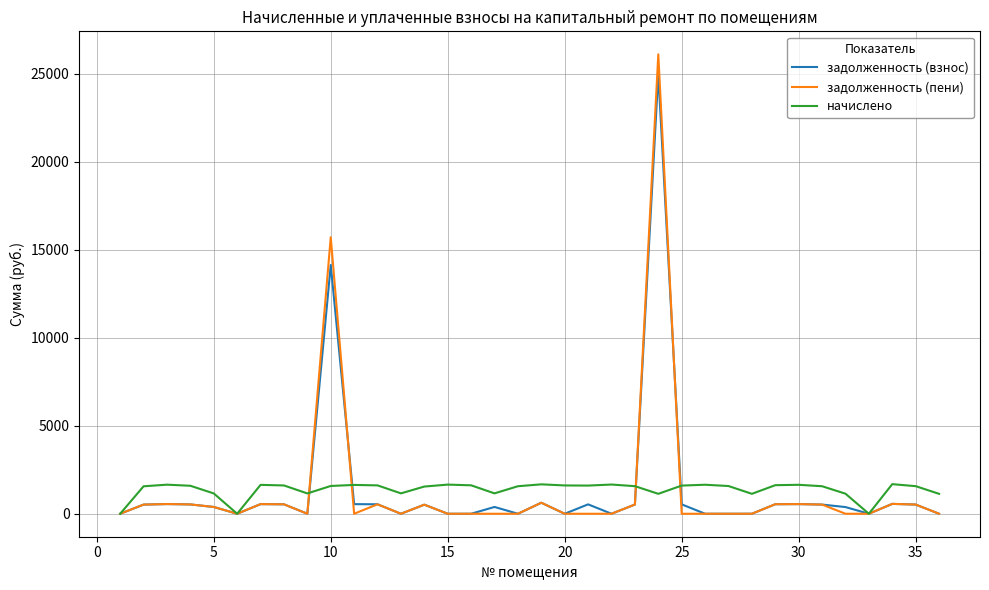

Rank the series by their maximum value, from lowest to highest.

начислено, задолженность (взнос), задолженность (пени)